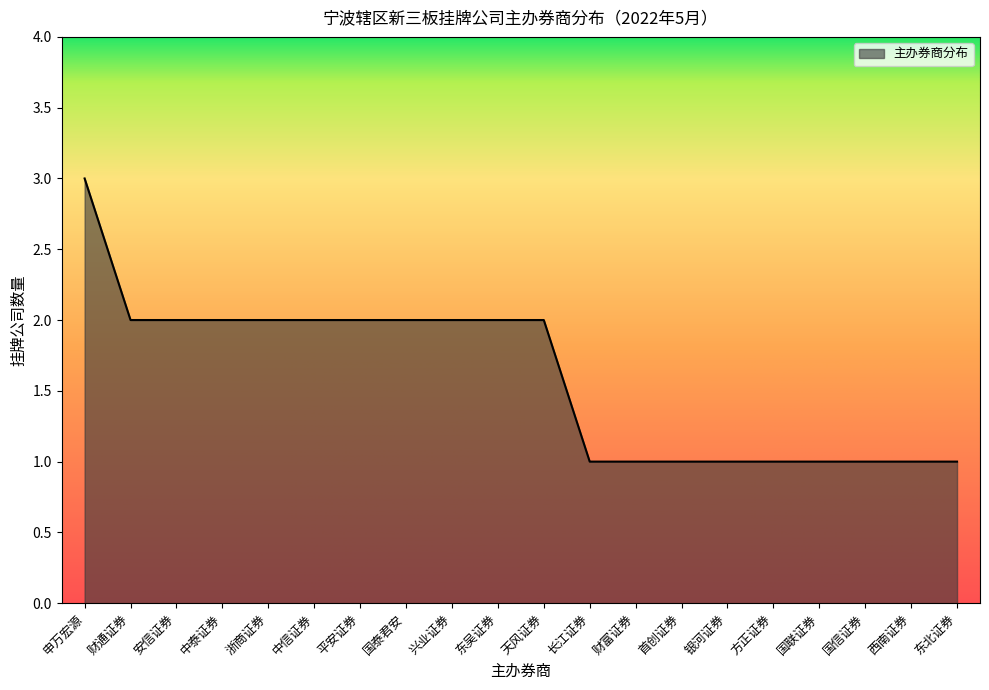

What position from the left is 银河证券?

15